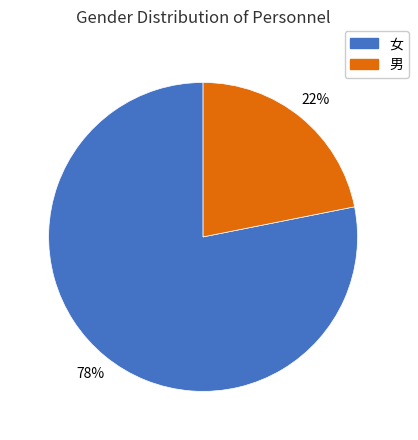

The 女 slice represents 78% of the pie. True or false?

True